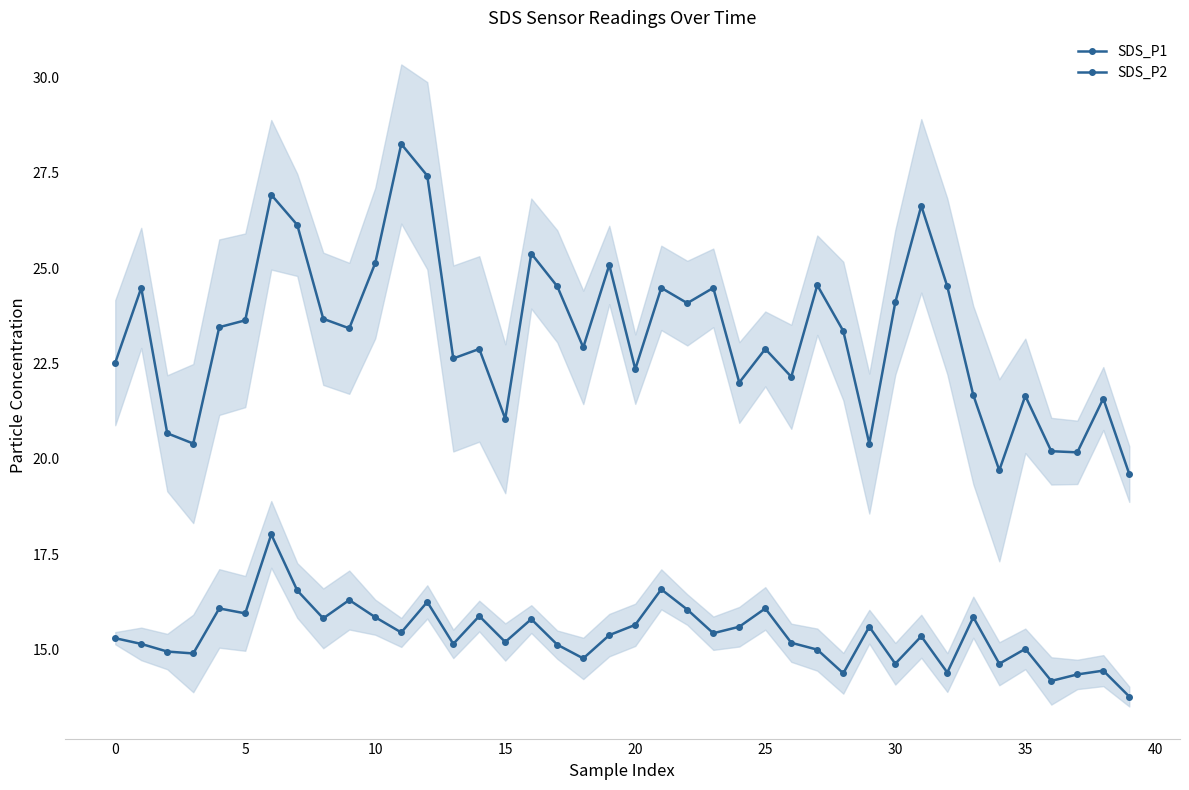

What is the sum of the SDS_P1 values at 34 and 31?

46.3